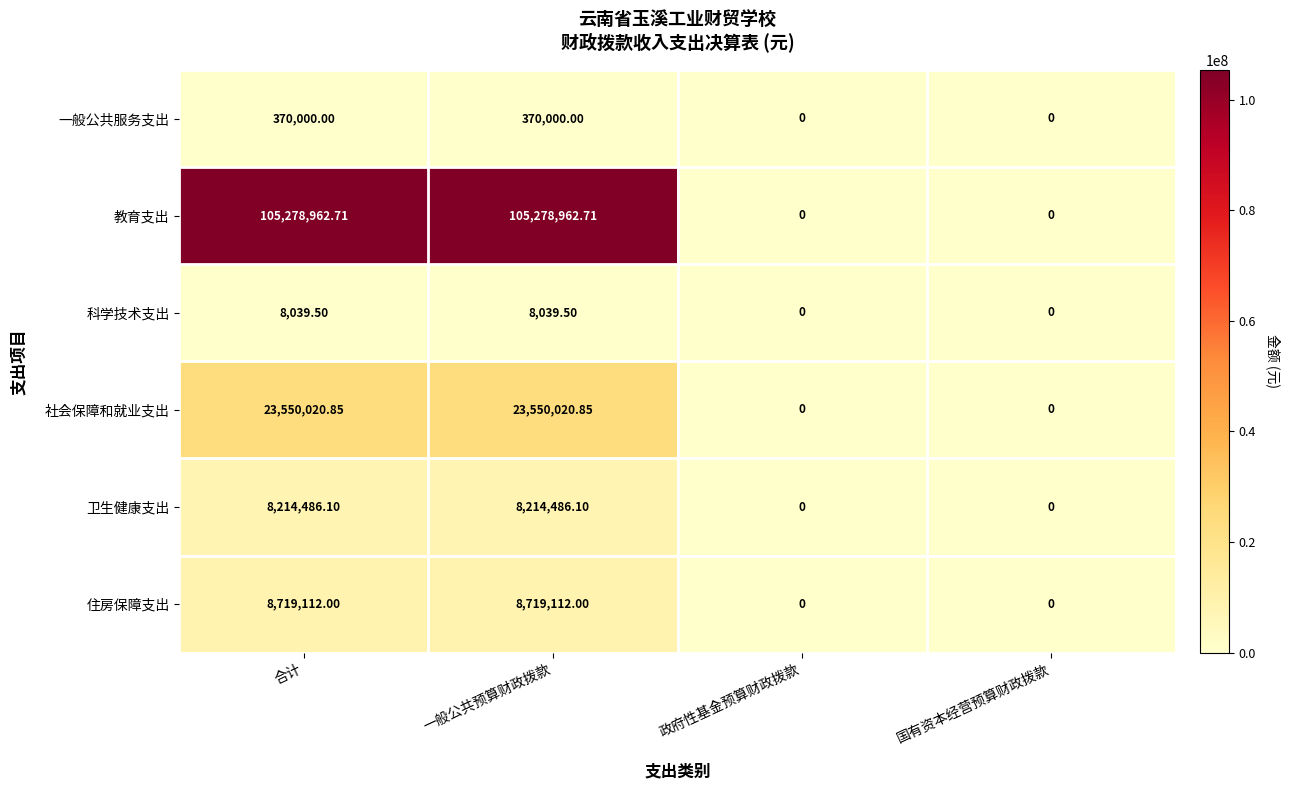

At which label does 教育支出 first exceed 105278962?

合计